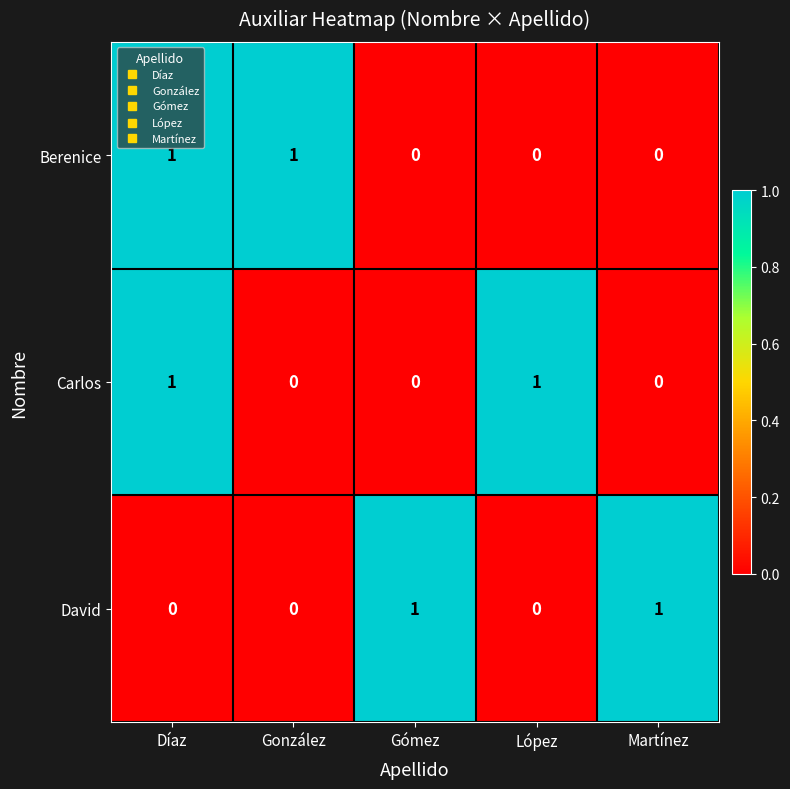

Reading left to right, transcribe all the data shown in this chart.

Berenice: Díaz=1	González=1	Gómez=0	López=0	Martínez=0
Carlos: Díaz=1	González=0	Gómez=0	López=1	Martínez=0
David: Díaz=0	González=0	Gómez=1	López=0	Martínez=1